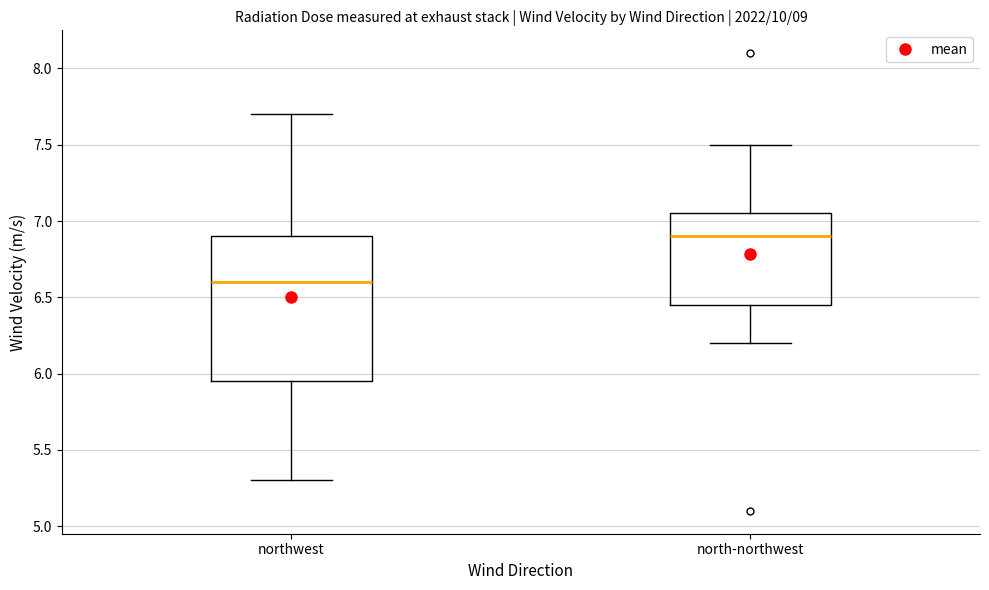

Reading left to right, transcribe this box plot: for each box, give where its median line is, the range the box spans, and where its two whiskers end, as read against the y-axis. The values are not printed on the chart, so give them approximately, as read against the axis.

northwest: median 6.60, box 5.95 to 6.90, whiskers 5.30 to 7.70
north-northwest: median 6.90, box 6.45 to 7.05, whiskers 6.20 to 7.50